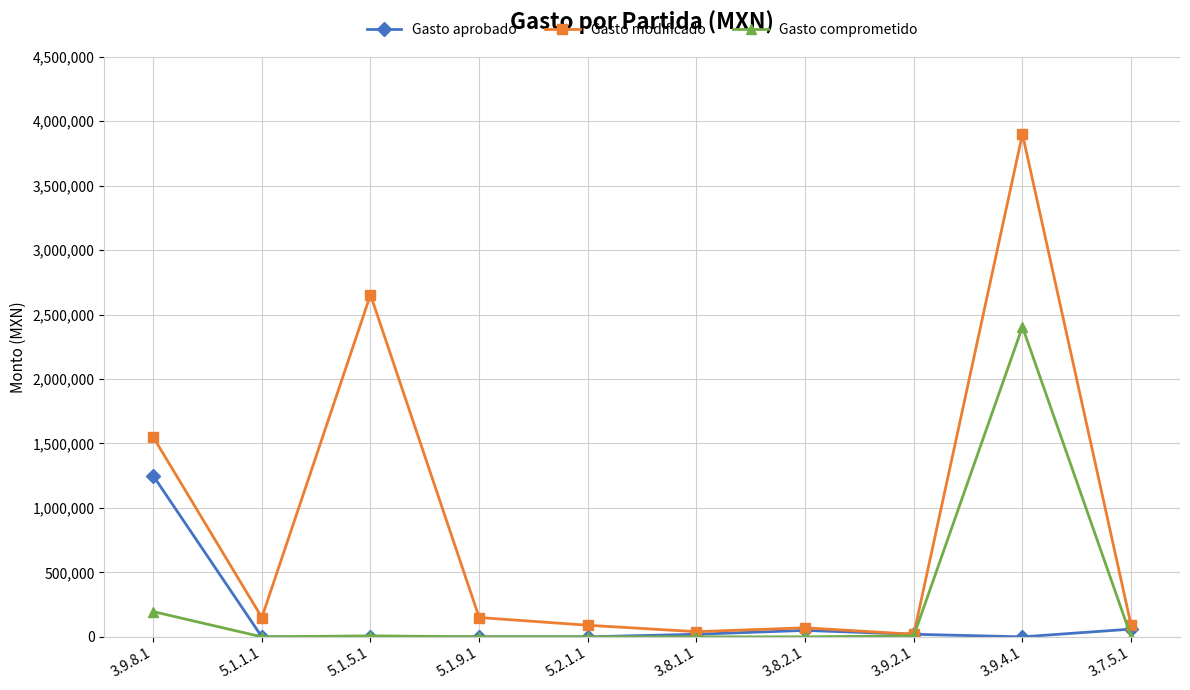

Which series has the largest range (max minus min)?

Gasto modificado